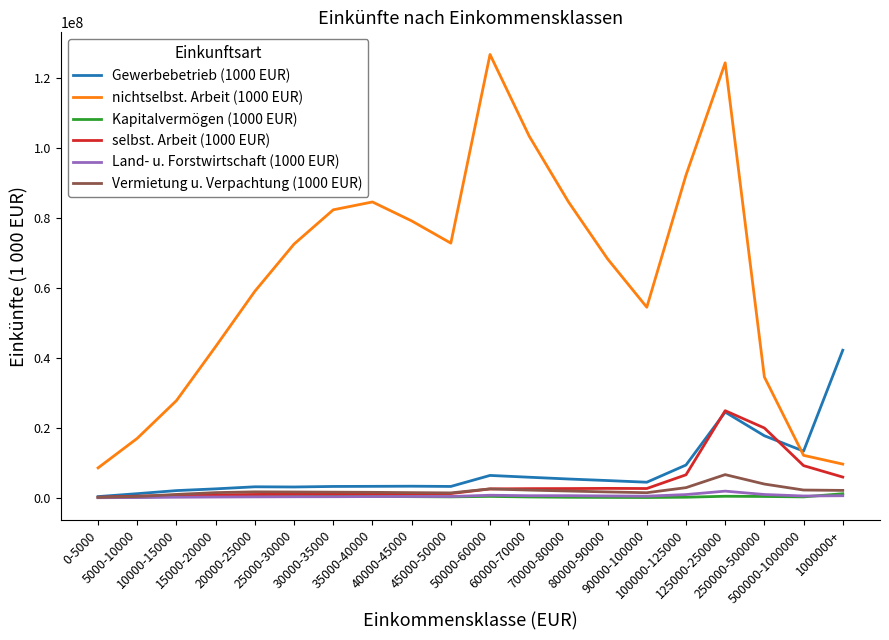

What is the greatest value displayed?

126581405